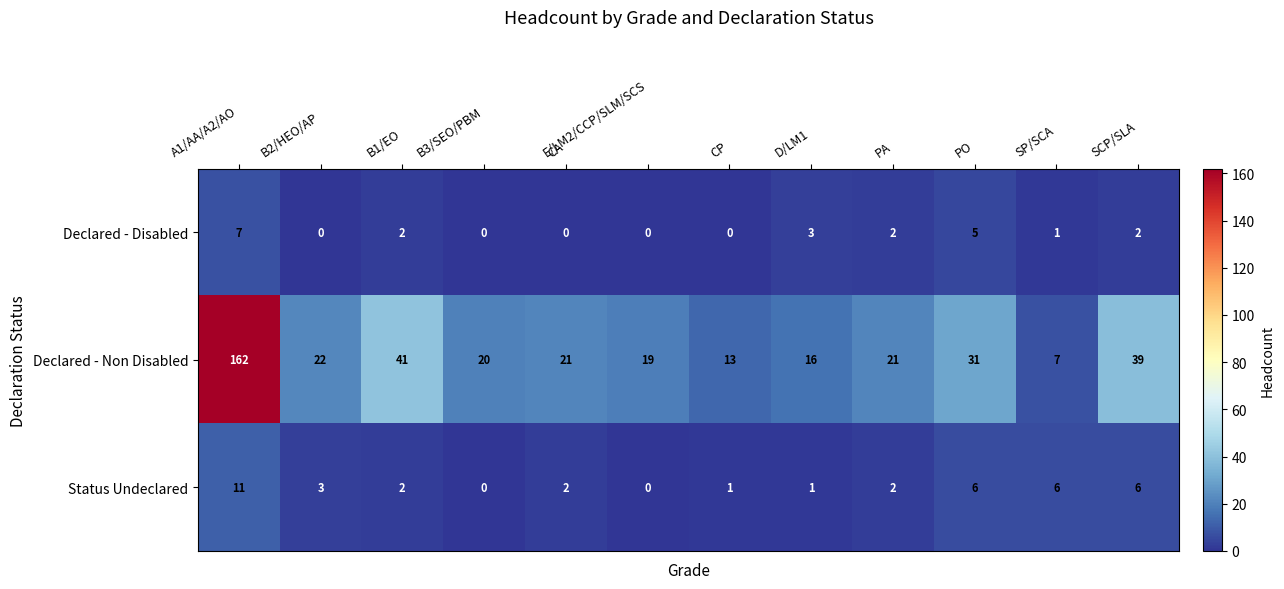

What is the sum of all Declared - Non Disabled values?

412